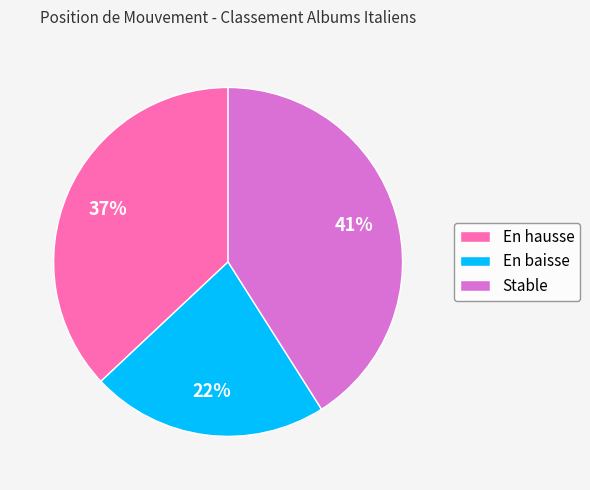

What is the smallest slice in the pie chart?

En baisse